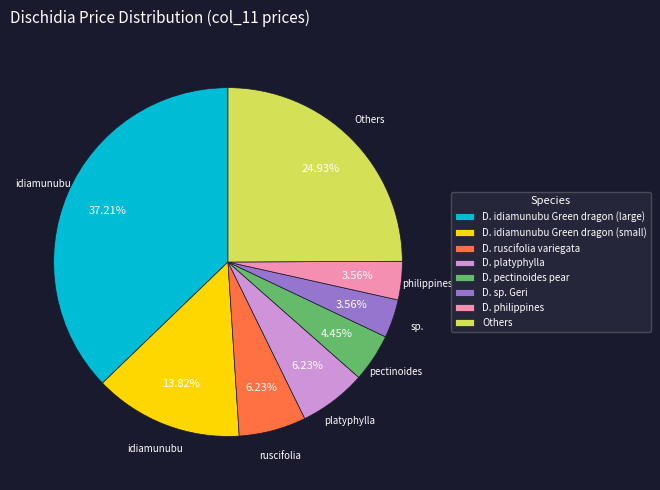

Which category has the biggest portion of the pie?

D. idiamunubu Green dragon (large)